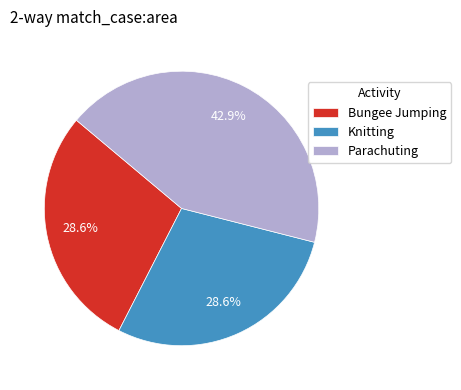

What is the total percentage of Knitting and Parachuting?

71.4%